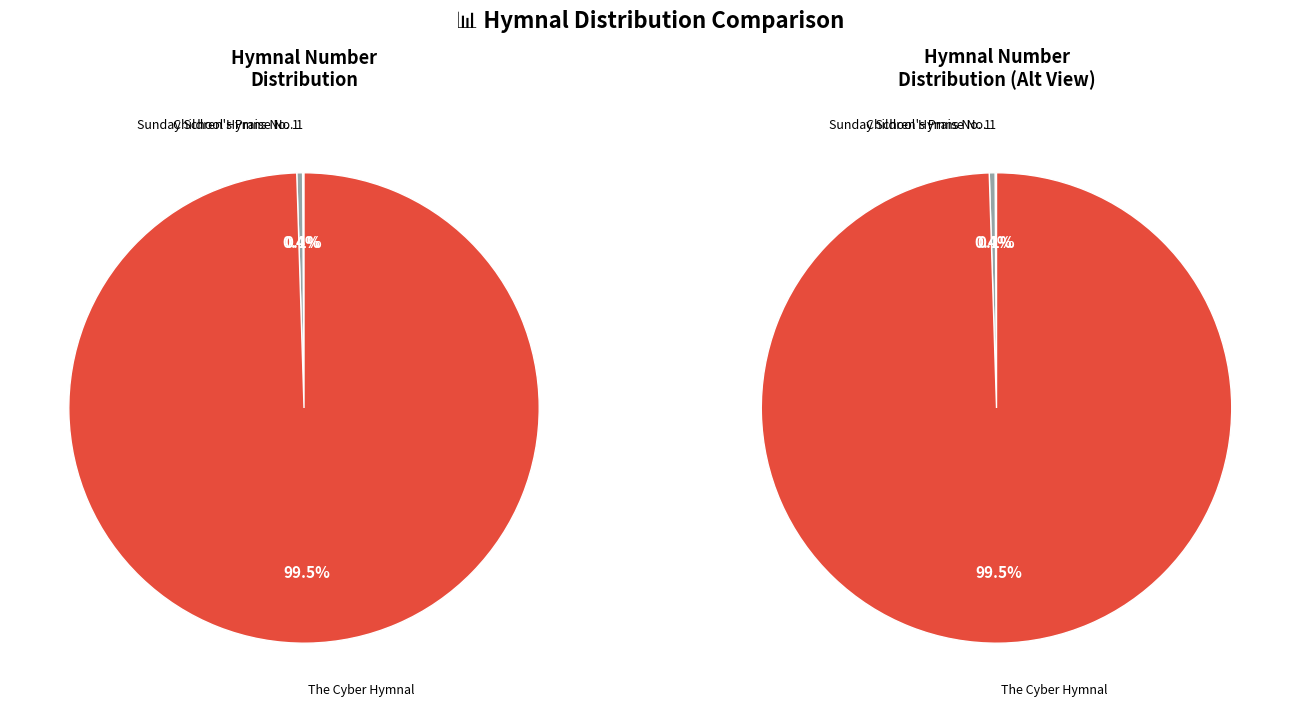

Which slice is the smallest?

Children's Praise No. 1